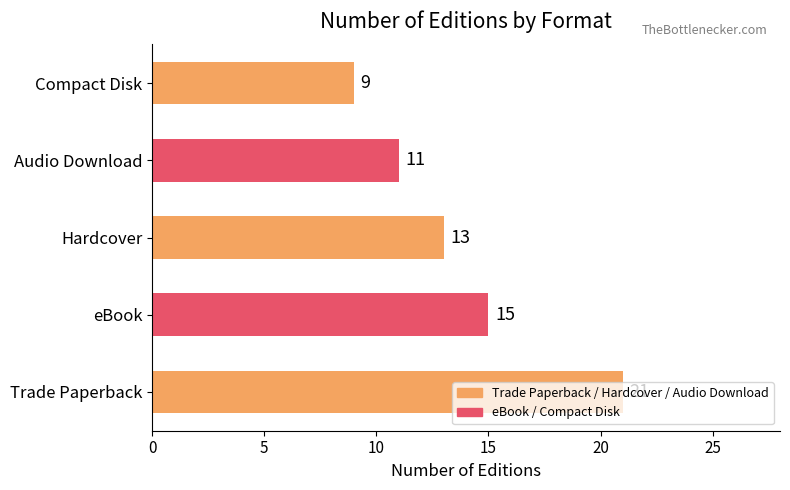

Rank the categories by value from lowest to highest.

Compact Disk, Audio Download, Hardcover, eBook, Trade Paperback